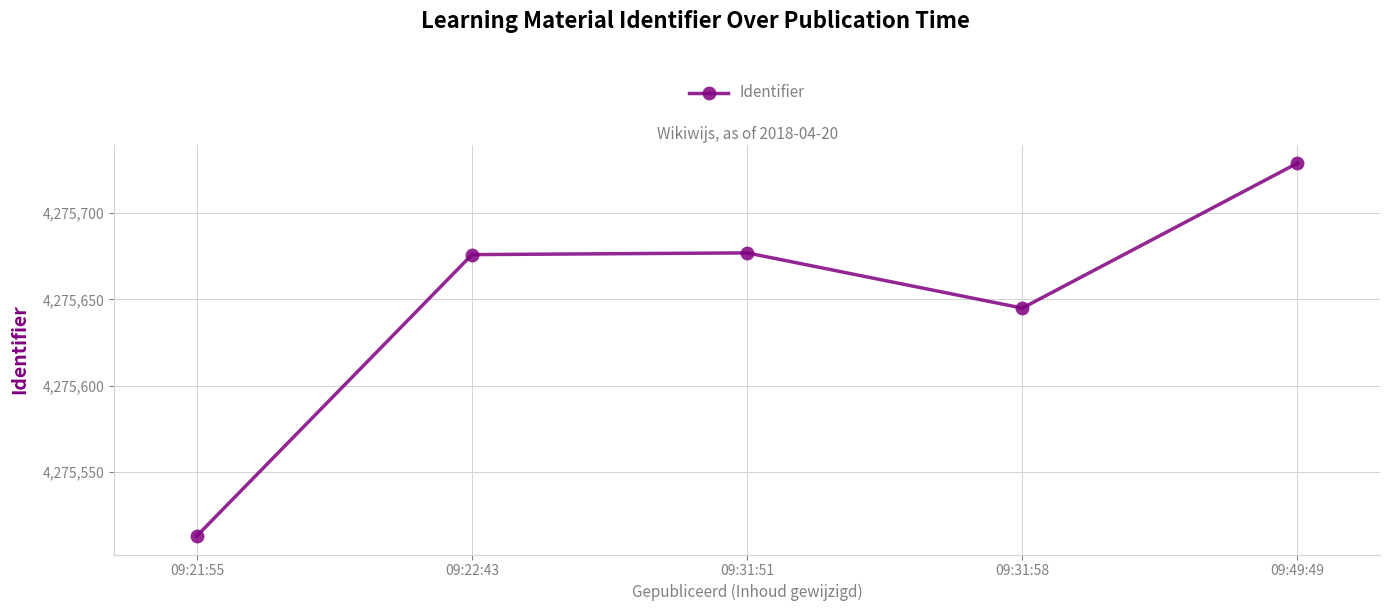

What is the change in value from 09:22:43 to 09:31:58?

-31